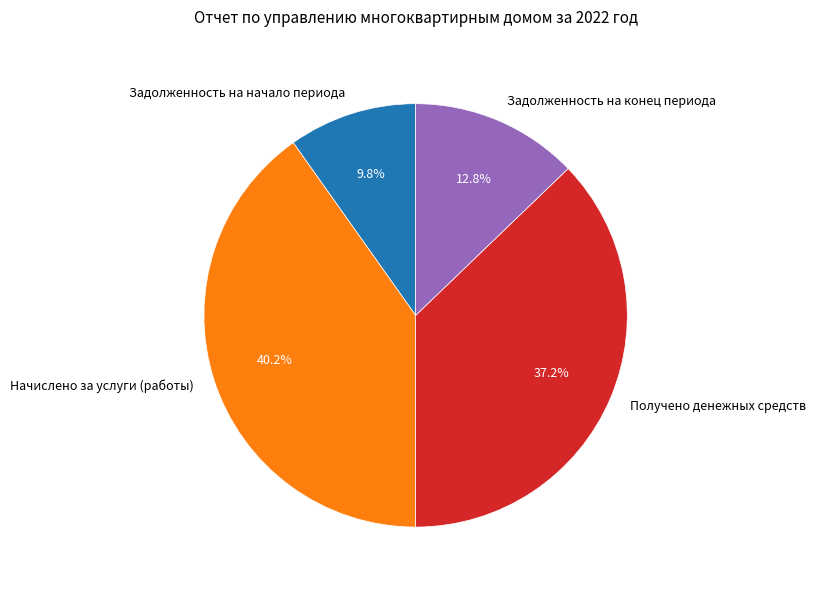

Which category has the biggest portion of the pie?

Начислено за услуги (работы)